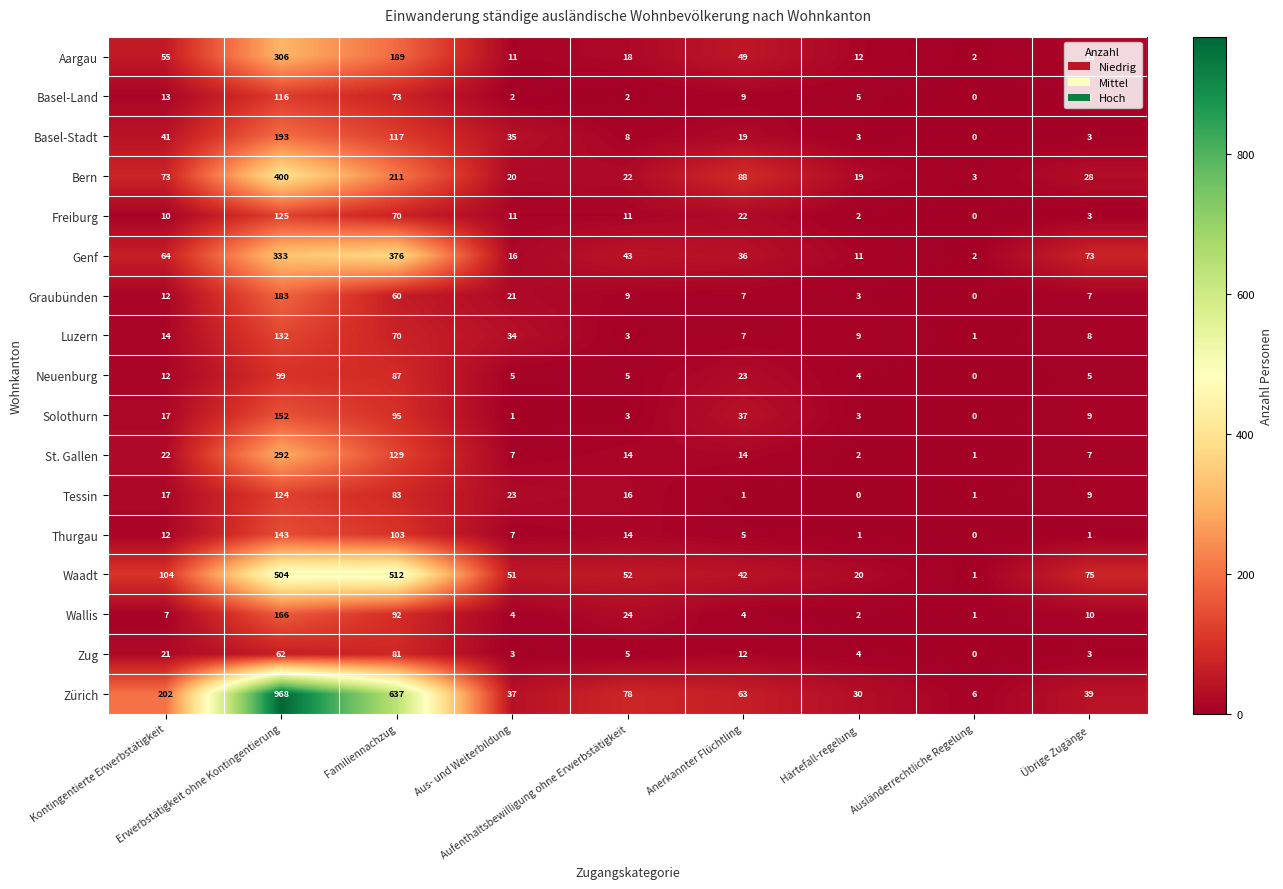

How many series are shown in this chart?

17